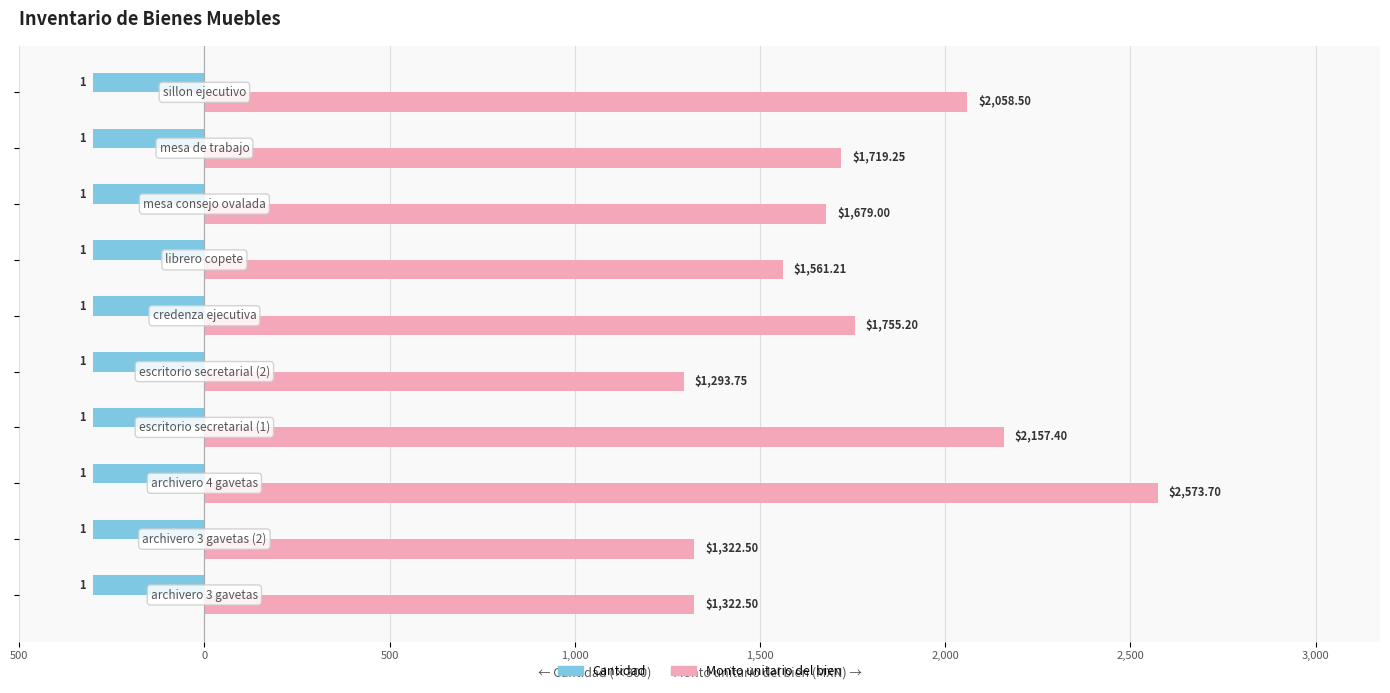

What are all the series names shown in the legend?

Cantidad, Monto unitario del bien